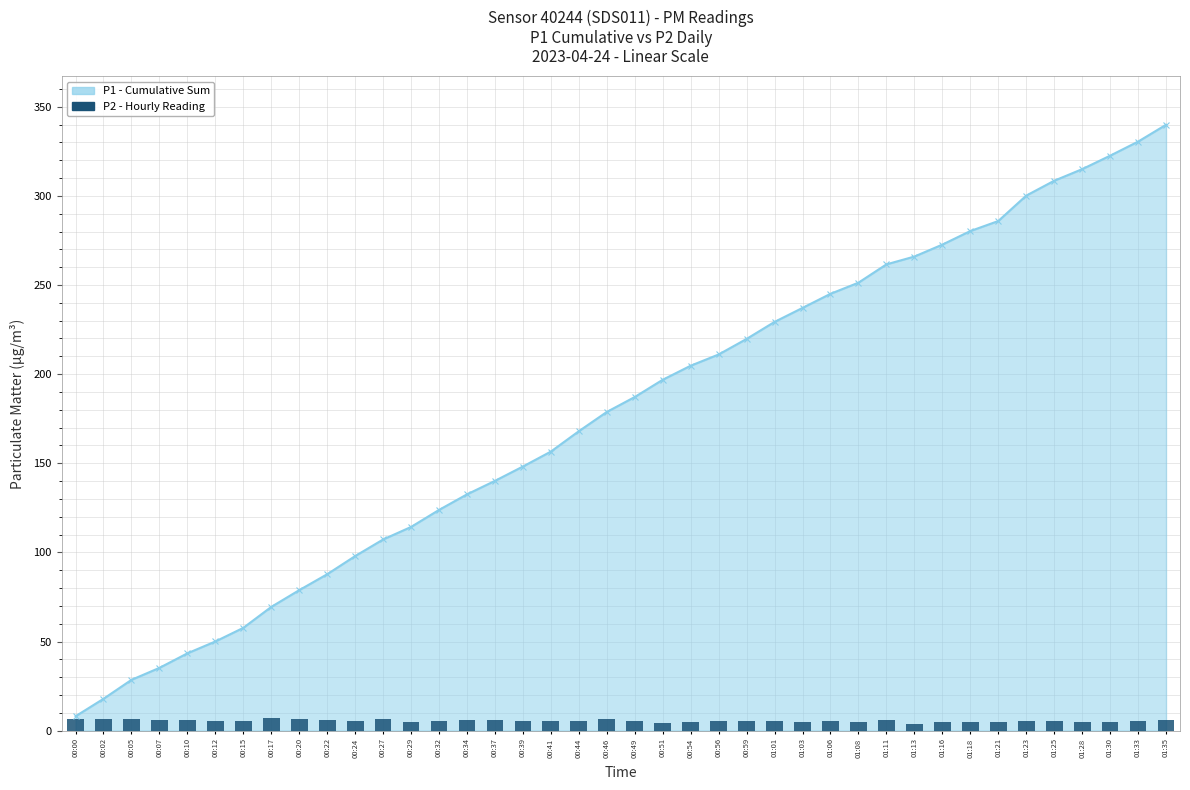

How many data points are less than 5?

5